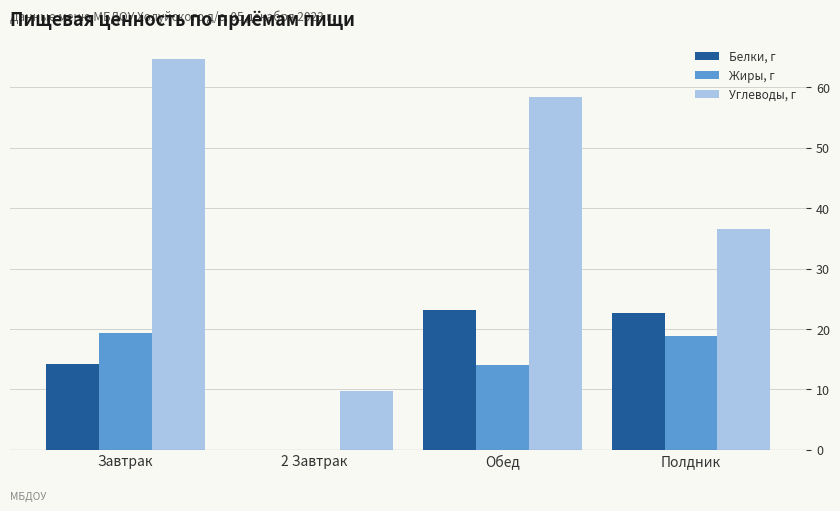

How many groups of bars are there?

4